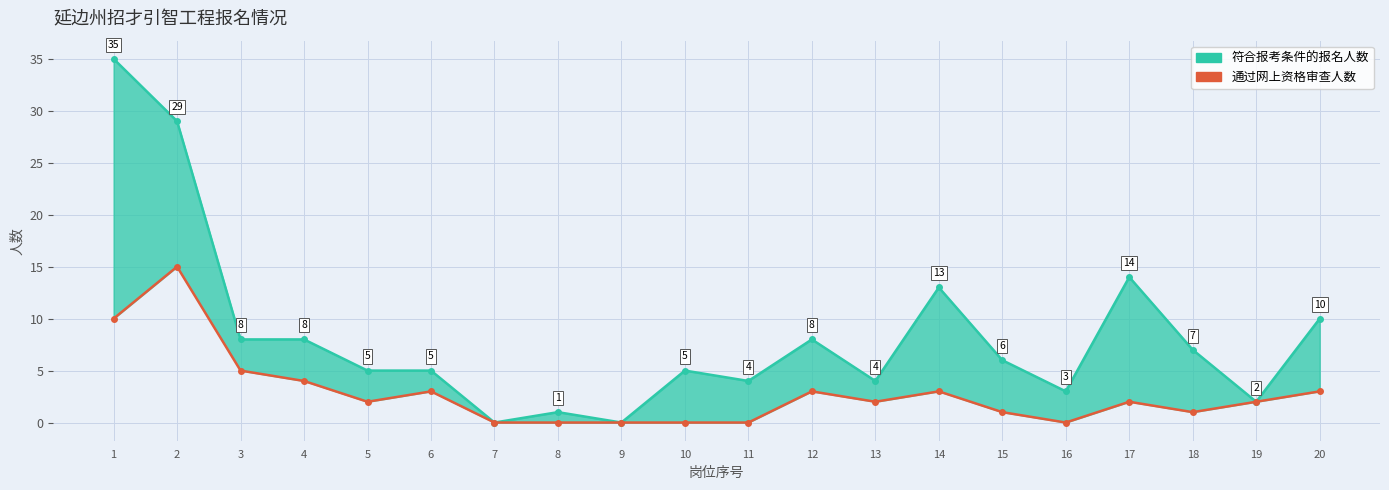

Reading right to left, extract all data points from this chart.

符合报考条件的报名人数: 10	2	7	14	3	6	13	4	8	4	5	0	1	0	5	5	8	8	29	35
通过网上资格审查人数: 3	2	1	2	0	1	3	2	3	0	0	0	0	0	3	2	4	5	15	10